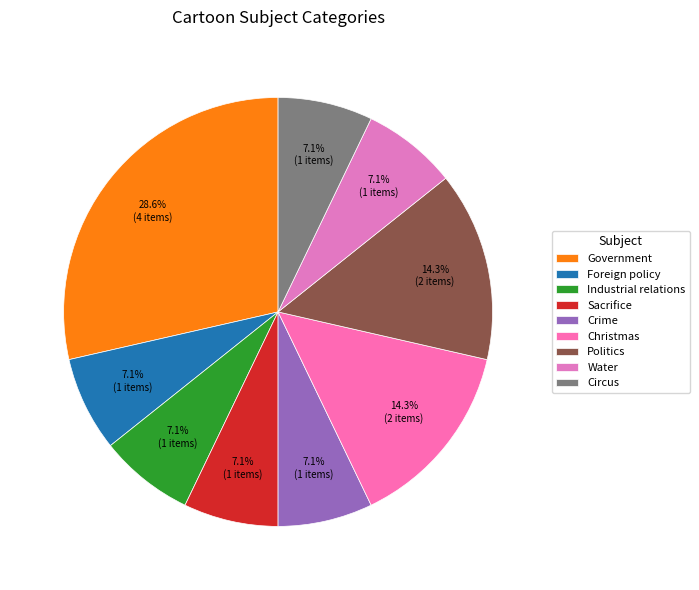

Is it true that Politics is 14% of the pie?

True